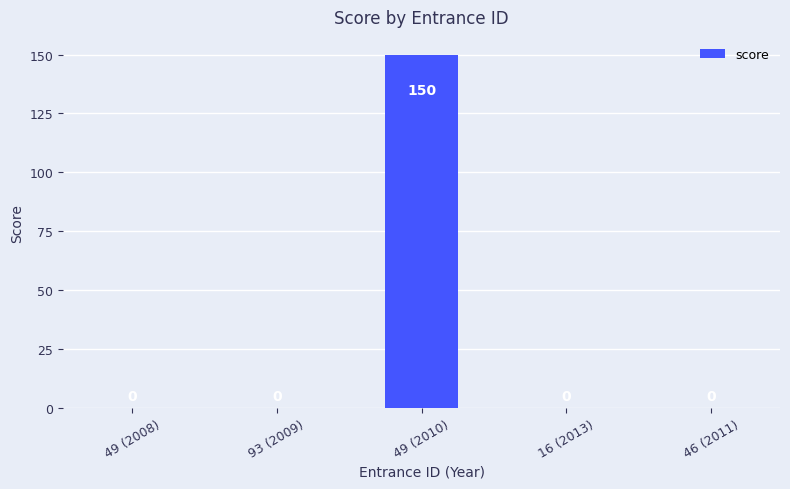

At which category does the chart reach its peak across all series?

49 (2010)